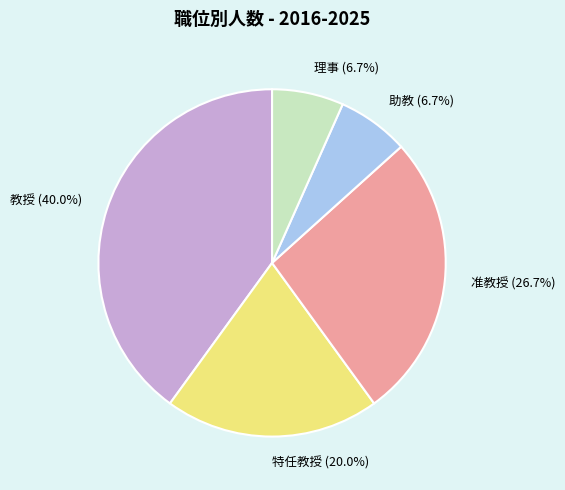

How many slices are in this pie chart?

5